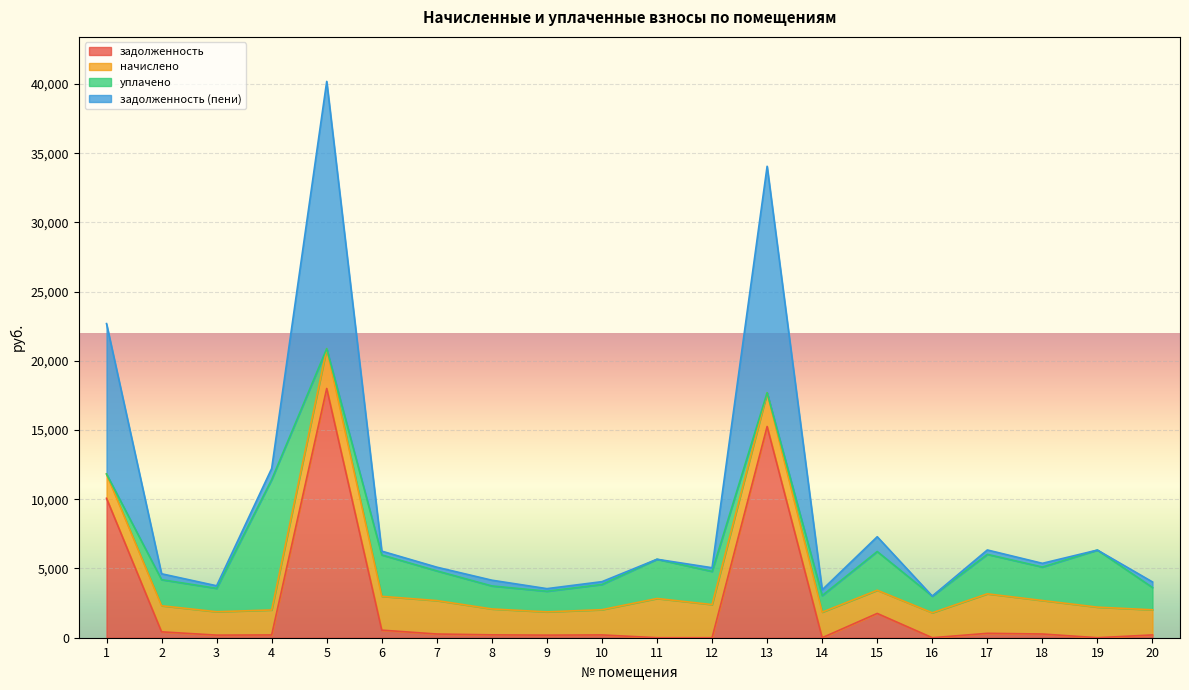

Which label corresponds to the largest value in the chart?

5